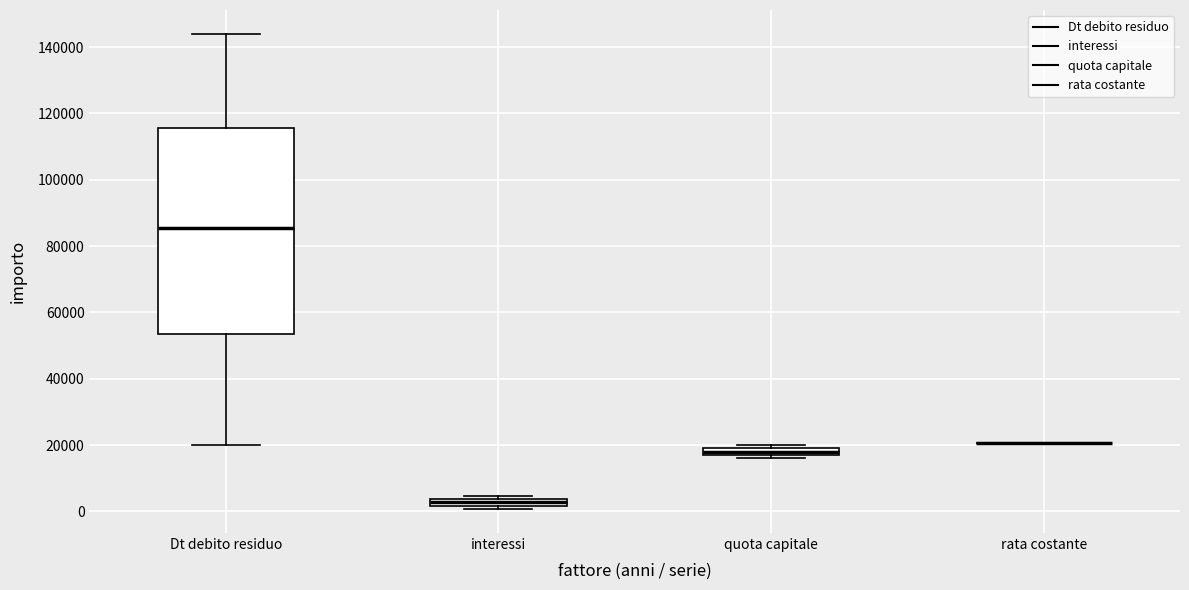

Where does the upper whisker of the box for Dt debito residuo end on the y-axis? The values are not printed on the chart, so give them approximately, as read against the axis.

144000